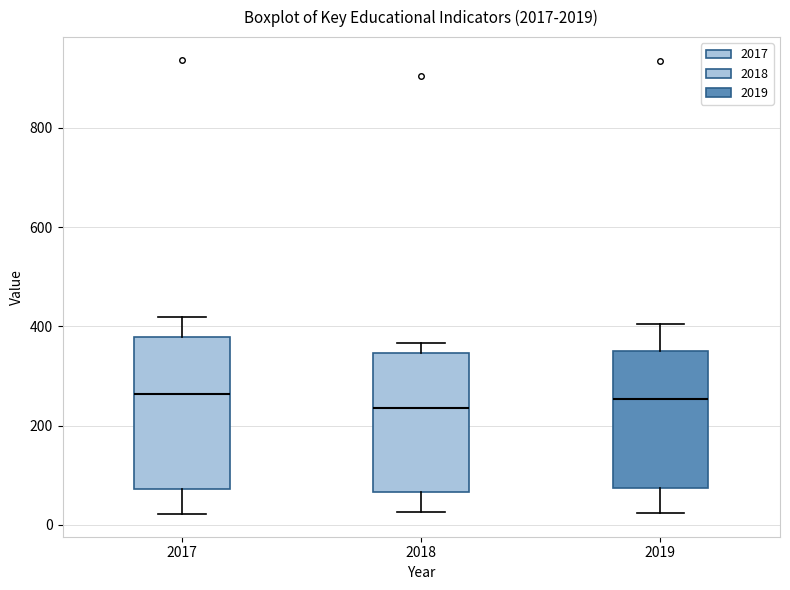

Reading left to right, transcribe this box plot: for each box, give where its median line is, the range the box spans, and where its two whiskers end, as read against the y-axis. The values are not printed on the chart, so give them approximately, as read against the axis.

2017: median 260, box 80 to 380, whiskers 20 to 420
2018: median 240, box 60 to 340, whiskers 20 to 360
2019: median 260, box 80 to 360, whiskers 20 to 400